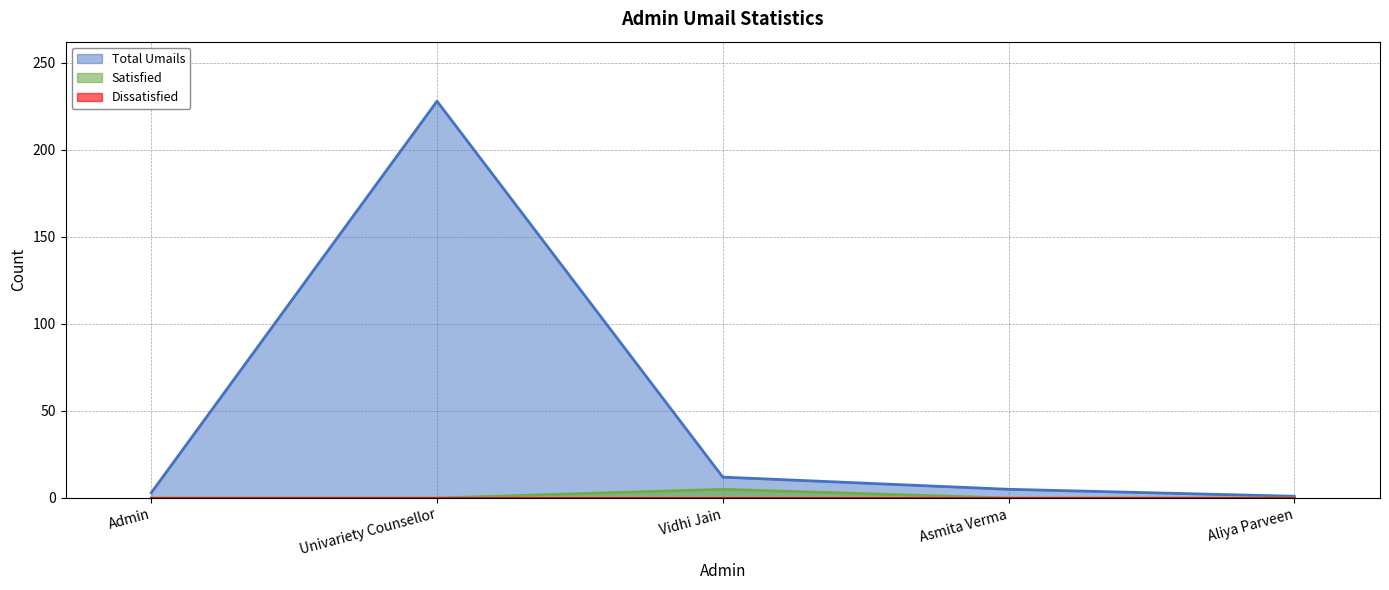

In Total Umails, how many points are higher than both neighbors (excluding endpoints)?

1